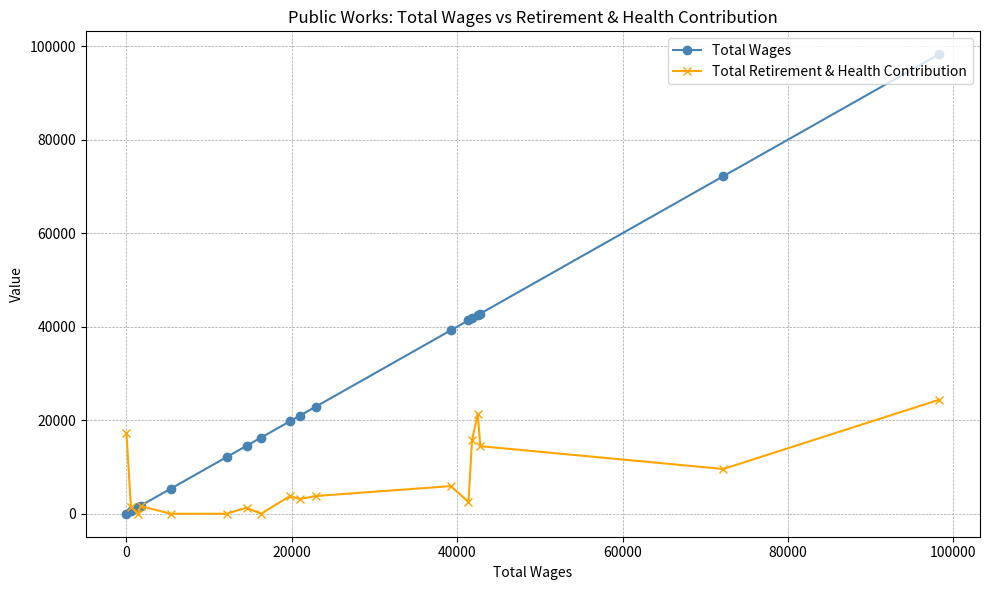

What is the value of the Total Wages point at the 6th from the left?

12109